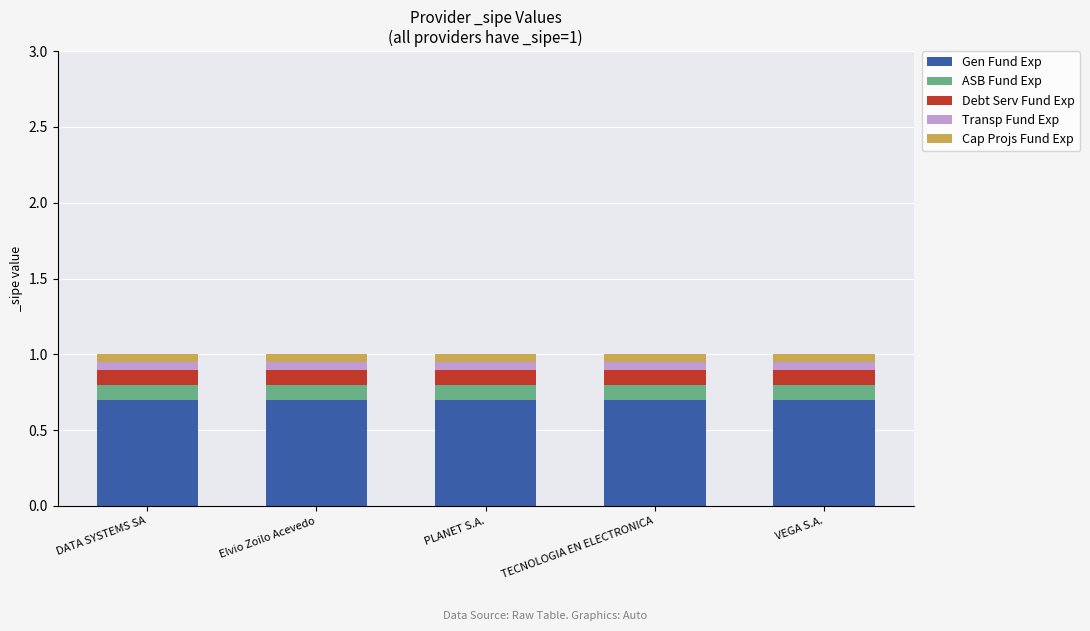

The Gen Fund Exp series shows 0.7 at Elvio Zoilo Acevedo. True or false?

True